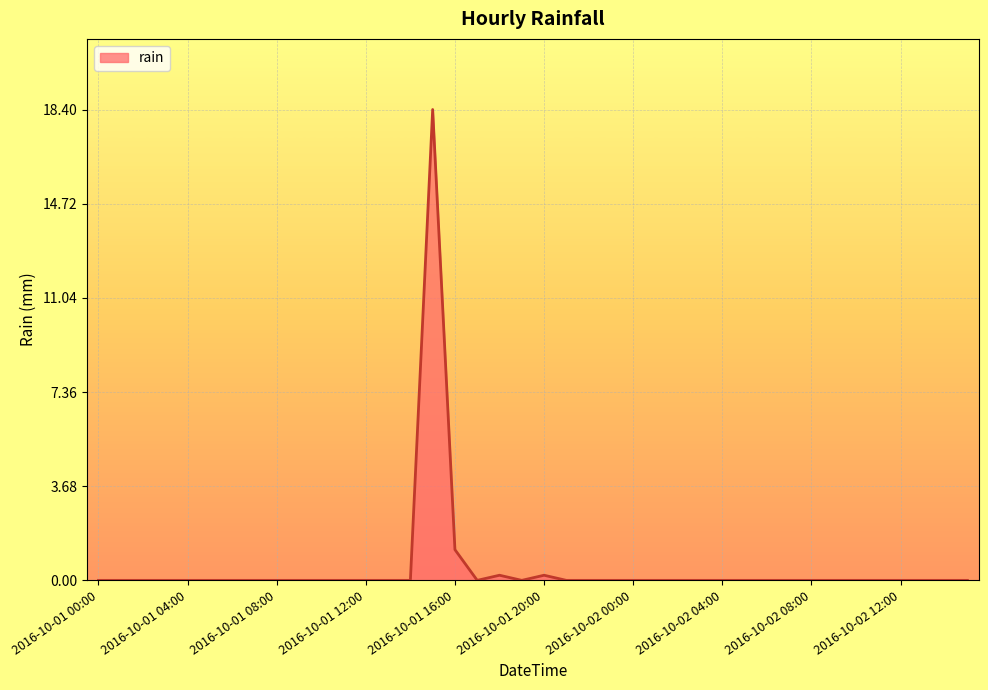

What is the difference between the maximum and minimum values?

18.4